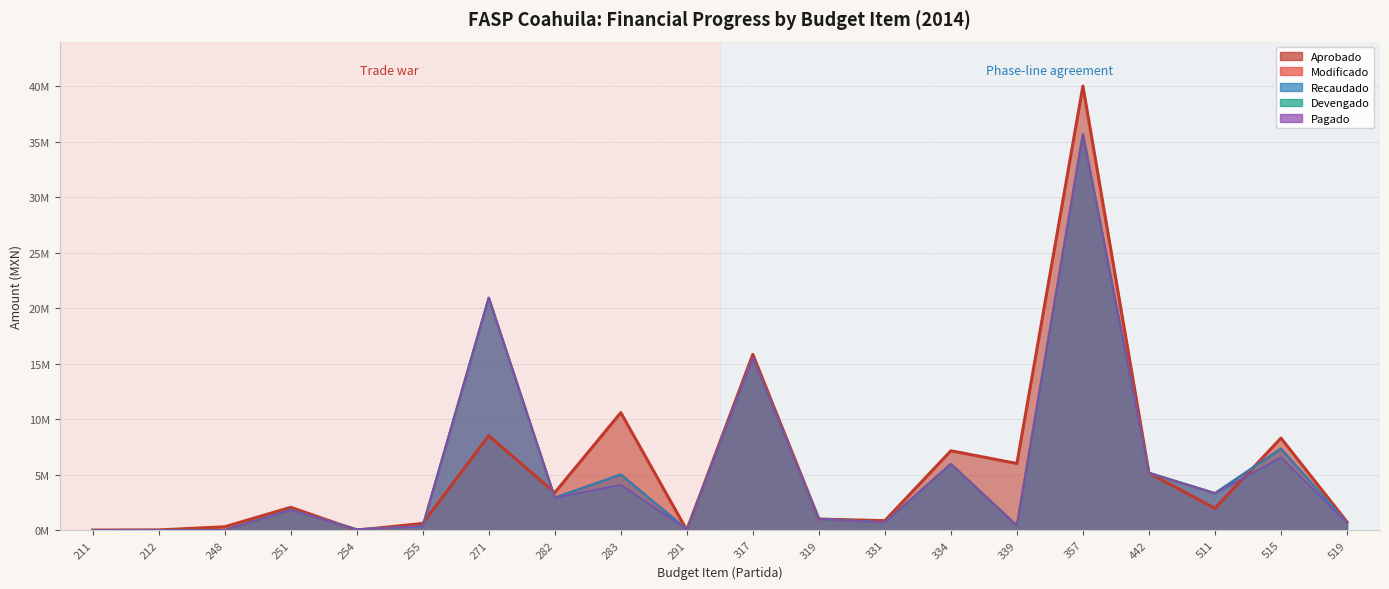

Is the value of Pagado at 282 greater than the value of Devengado at 211?

Yes